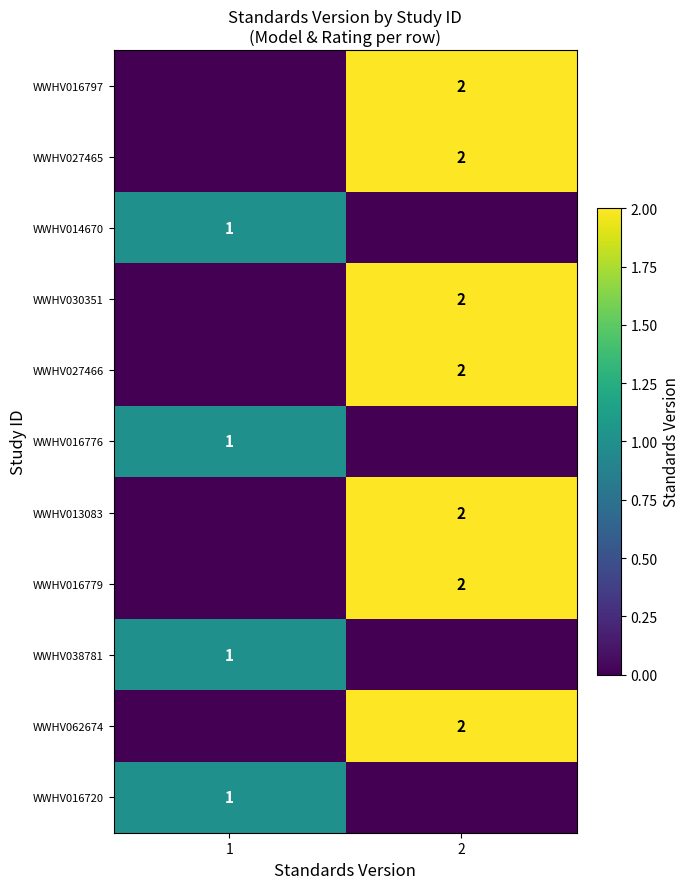

True or false: WWHV016720 has a value of 1 at 1.

True